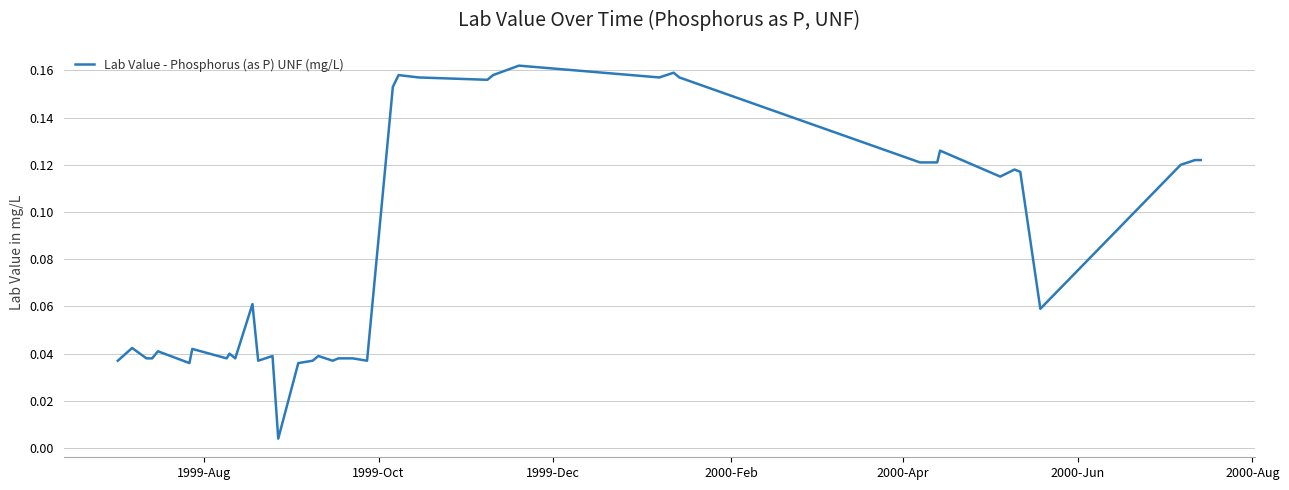

Does the chart have visible grid lines?

Yes